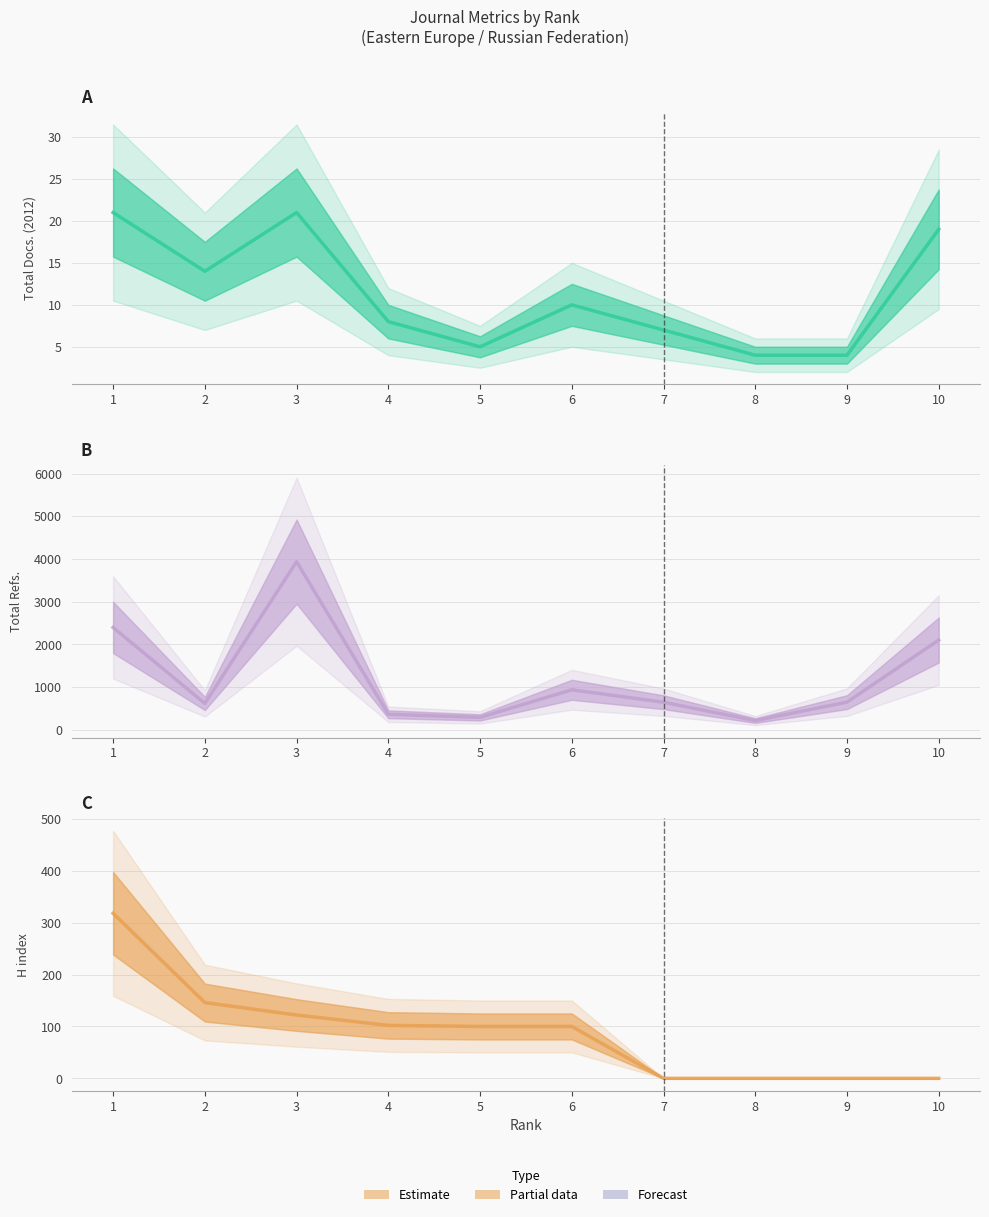

What is the spread (max minus min) of values at 4?

354